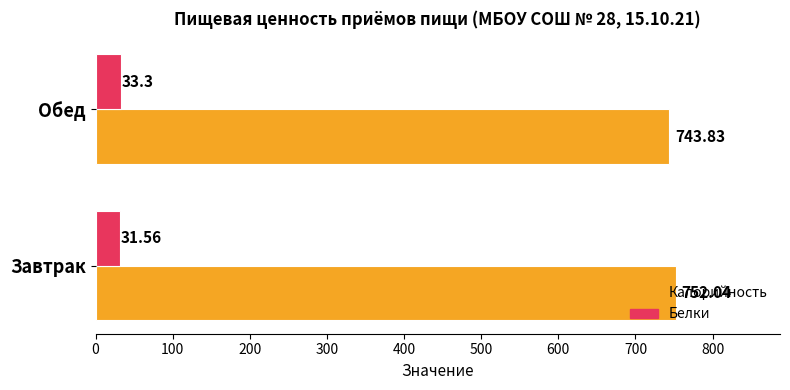

Which series has the largest range (max minus min)?

Калорийность